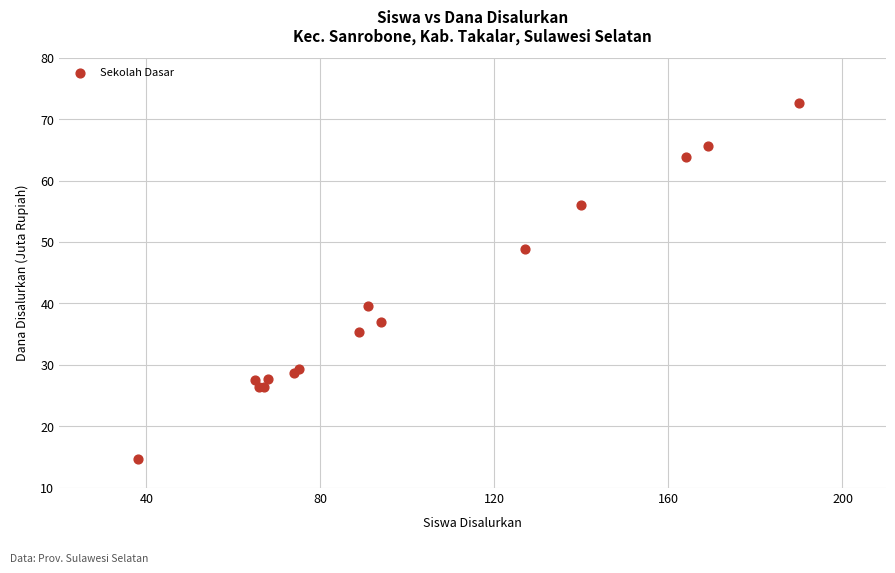

What Y value in the scatter plot is closest to 43?

39.6